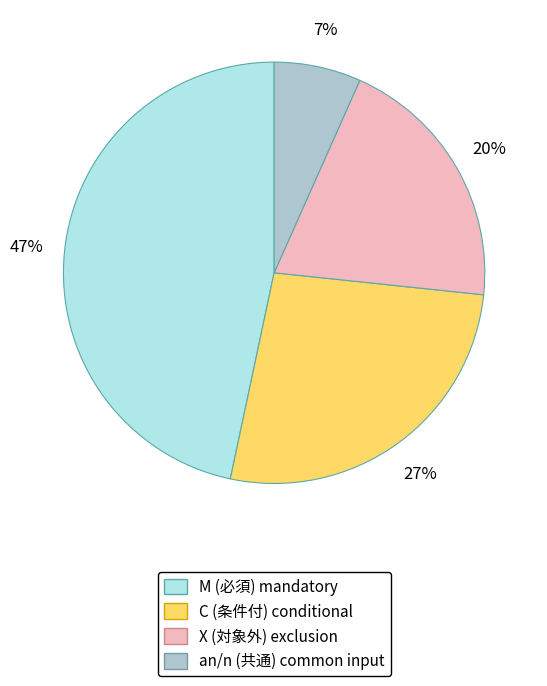

Is there any slice that represents more than half of the pie?

No